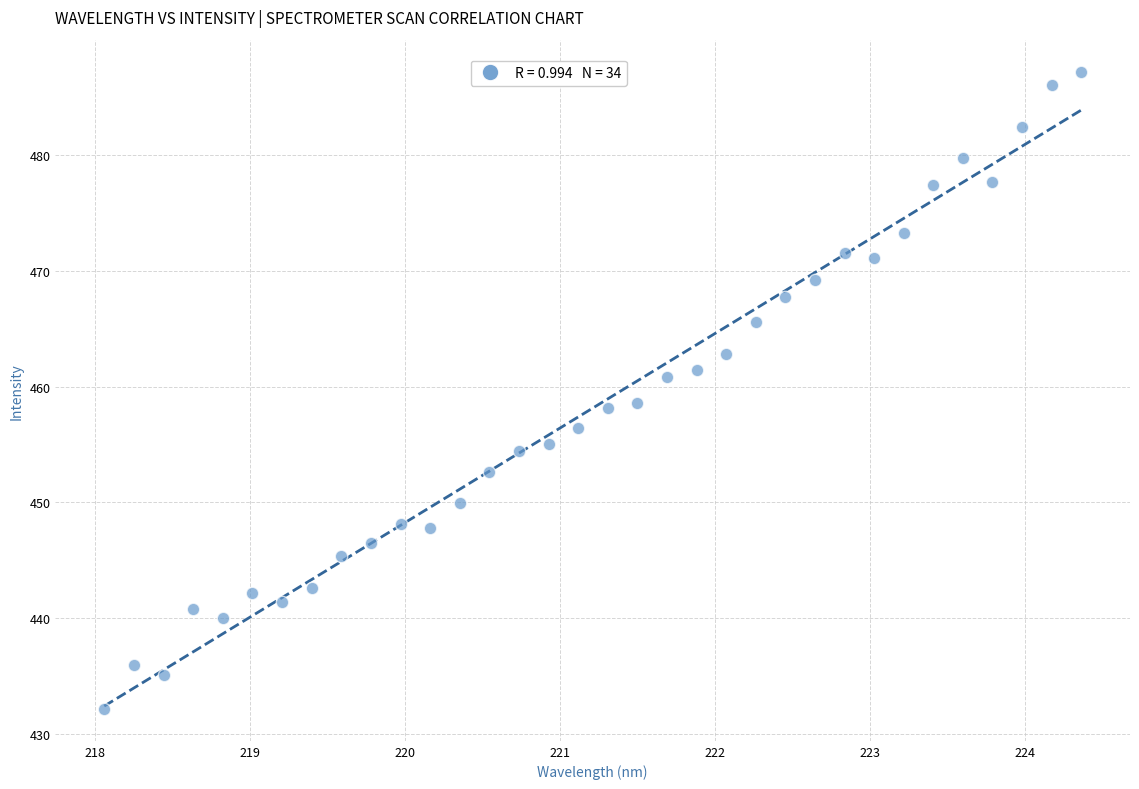

What is the range of Y values (max minus min)?

55.0